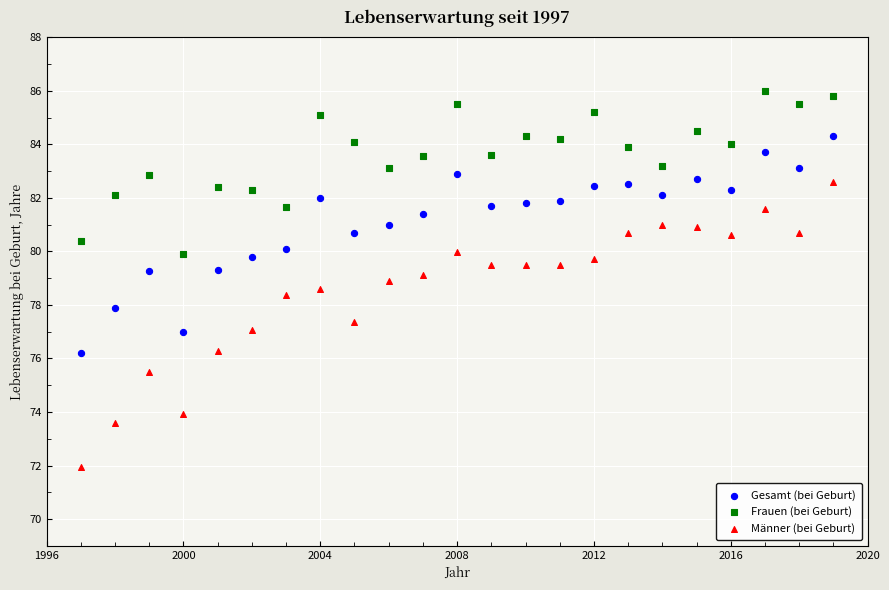

What is the X range (max minus min) for the scatter plot?

22.0